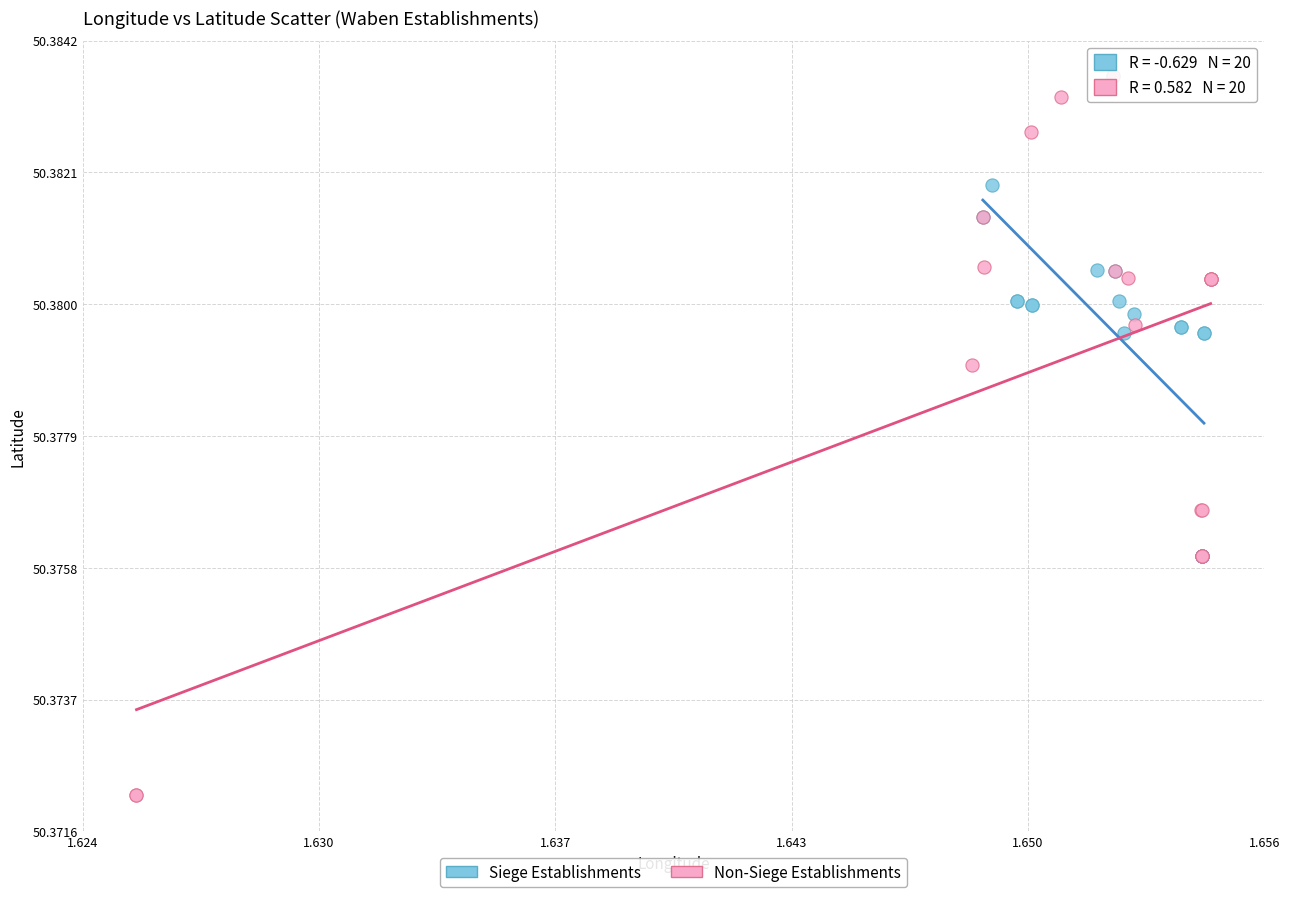

Which series contains the lowest Y value?

Non-Siege Establishments